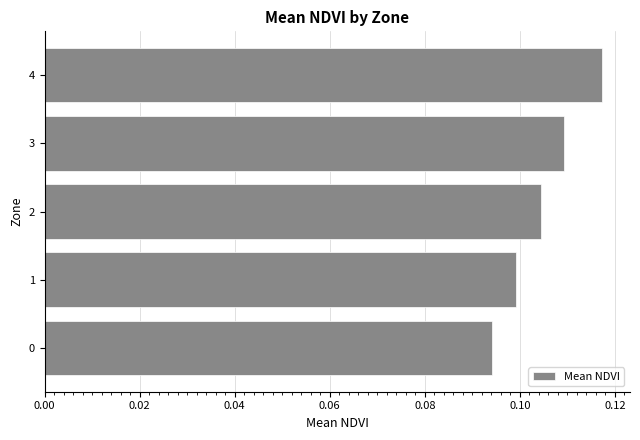

Is it true that the value at 4 is 0.0?

False